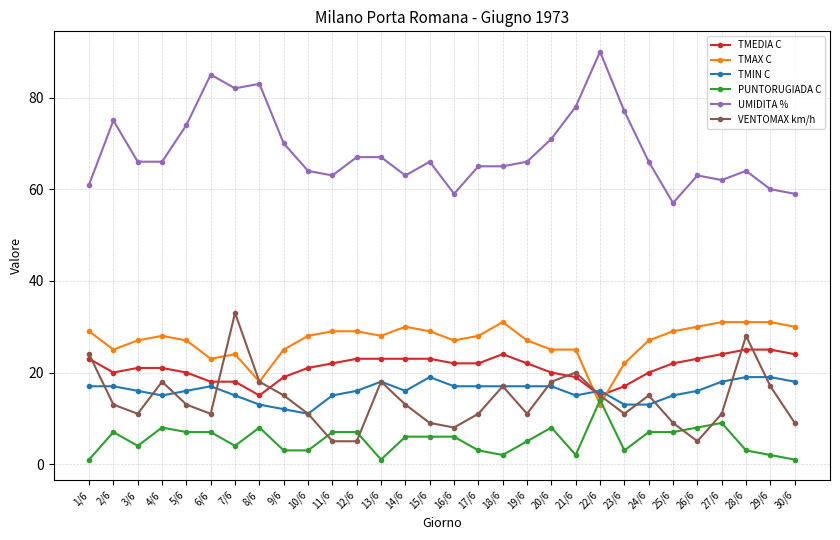

Reading left to right, extract all data points from this chart.

TMEDIA C: 23	20	21	21	20	18	18	15	19	21	22	23	23	23	23	22	22	24	22	20	19	15	17	20	22	23	24	25	25	24
TMAX C: 29	25	27	28	27	23	24	18	25	28	29	29	28	30	29	27	28	31	27	25	25	13	22	27	29	30	31	31	31	30
TMIN C: 17	17	16	15	16	17	15	13	12	11	15	16	18	16	19	17	17	17	17	17	15	16	13	13	15	16	18	19	19	18
PUNTORUGIADA C: 1	7	4	8	7	7	4	8	3	3	7	7	1	6	6	6	3	2	5	8	2	14	3	7	7	8	9	3	2	1
UMIDITA %: 61	75	66	66	74	85	82	83	70	64	63	67	67	63	66	59	65	65	66	71	78	90	77	66	57	63	62	64	60	59
VENTOMAX km/h: 24	13	11	18	13	11	33	18	15	11	5	5	18	13	9	8	11	17	11	18	20	15	11	15	9	5	11	28	17	9